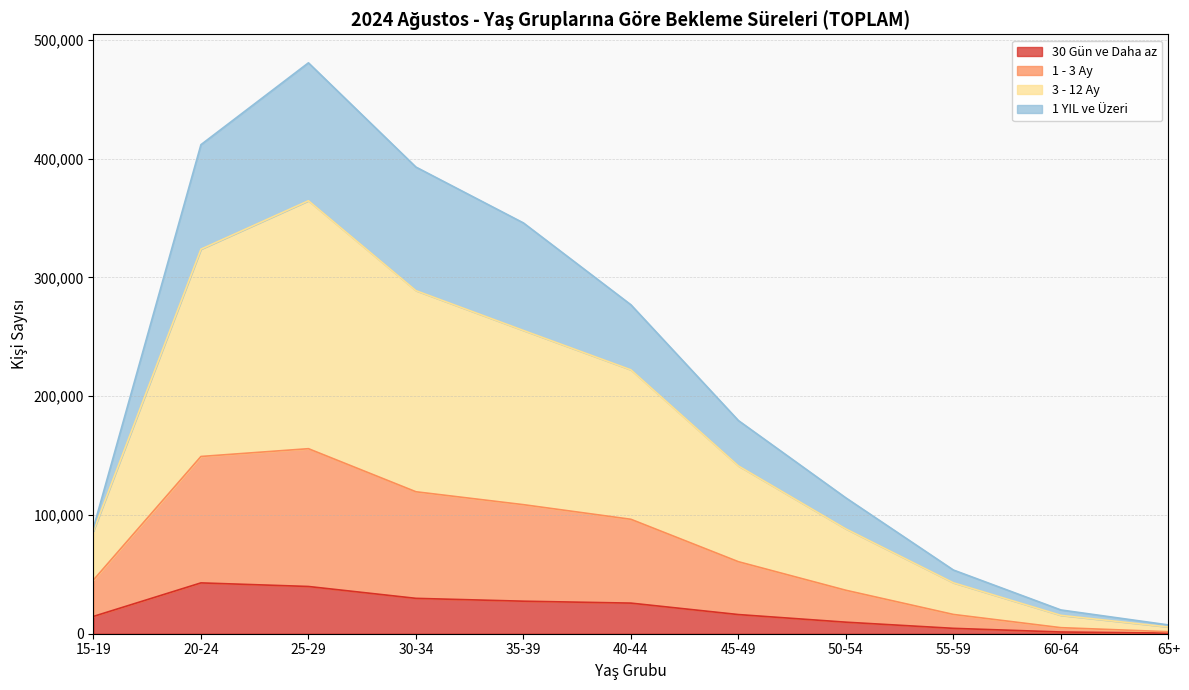

True or false: 3 - 12 Ay has more than 1 interior local peaks.

False